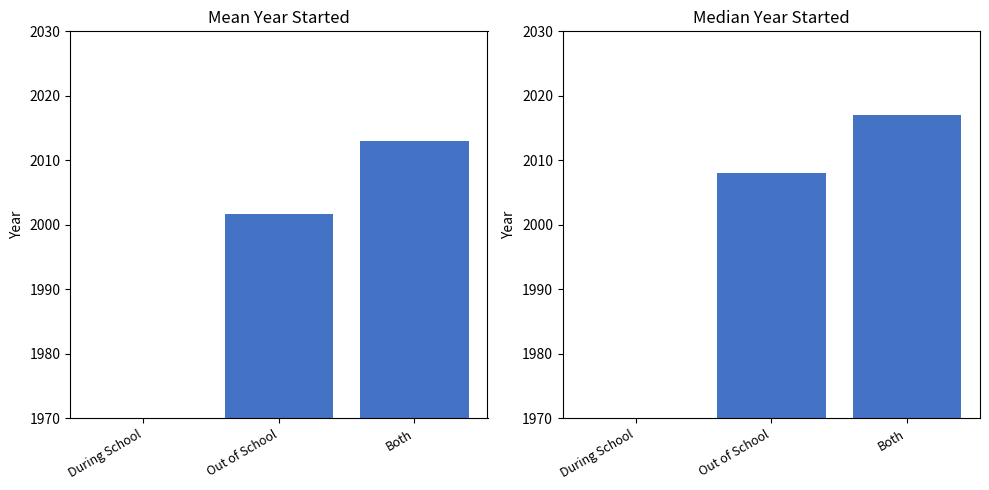

How many positive values does the Median Year Started series have?

2